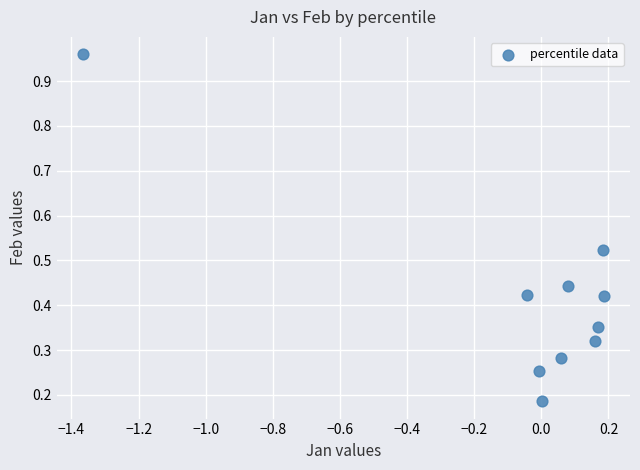

What is the range of X values (max minus min)?

1.6